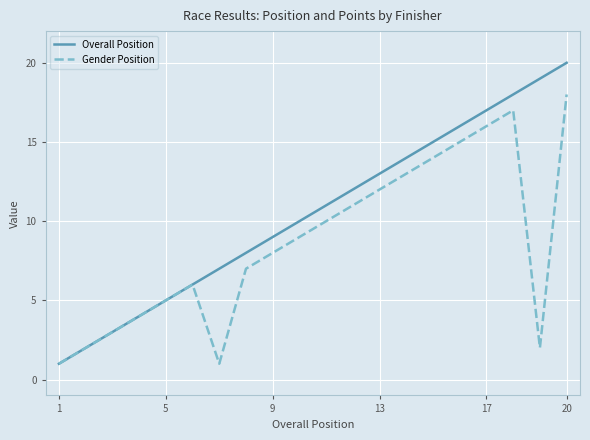

What is the greatest value displayed?

20